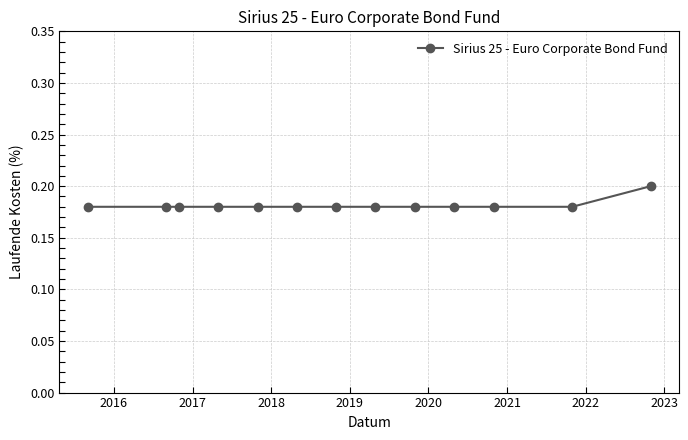

What is the sum of all values?

2.4